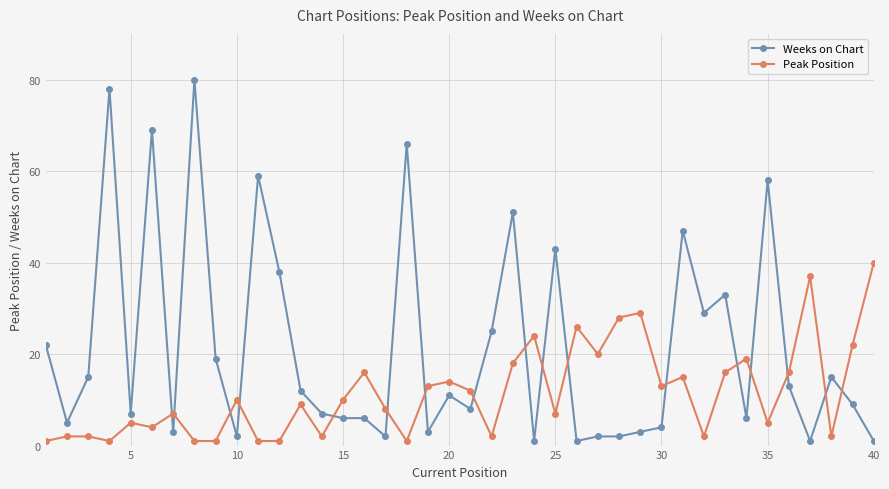

True or false: Peak Position has more than 1 interior local peaks.

True